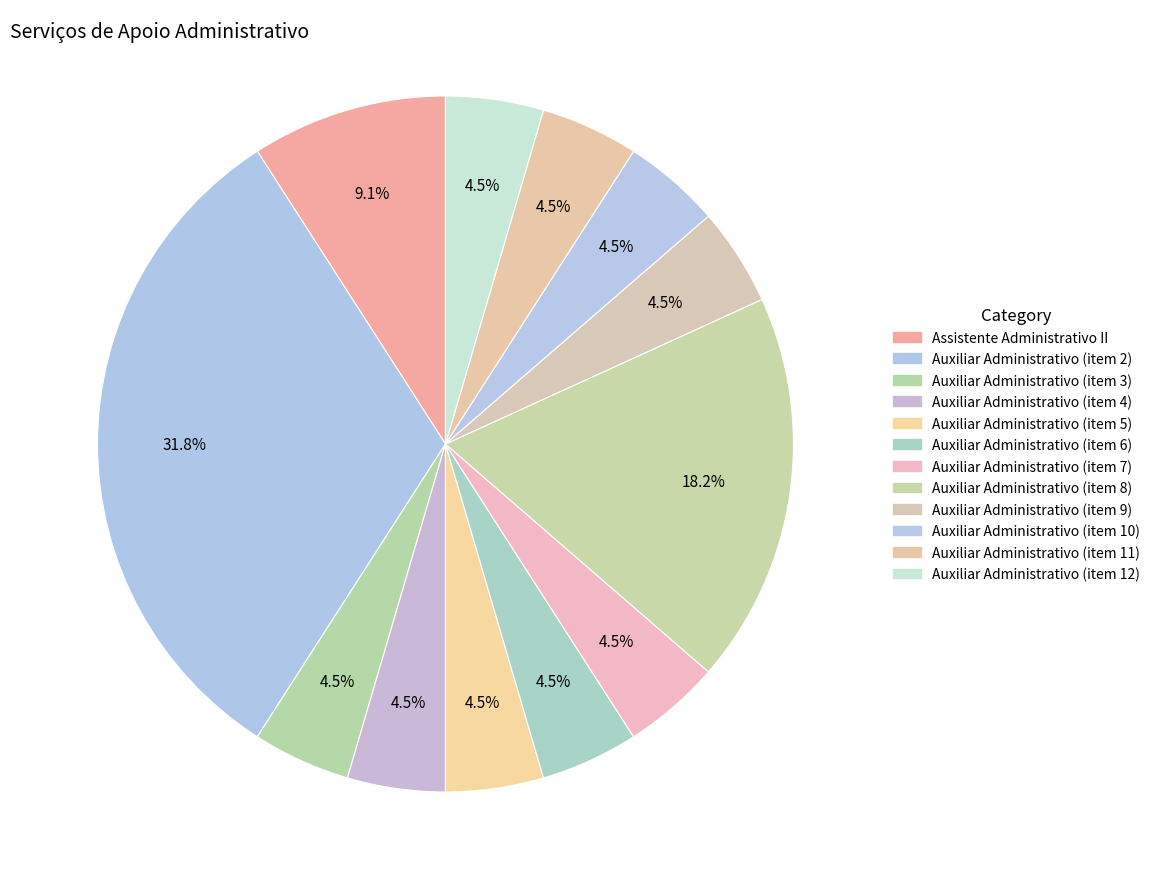

The Auxiliar Administrativo (item 2) slice represents 32% of the pie. True or false?

True